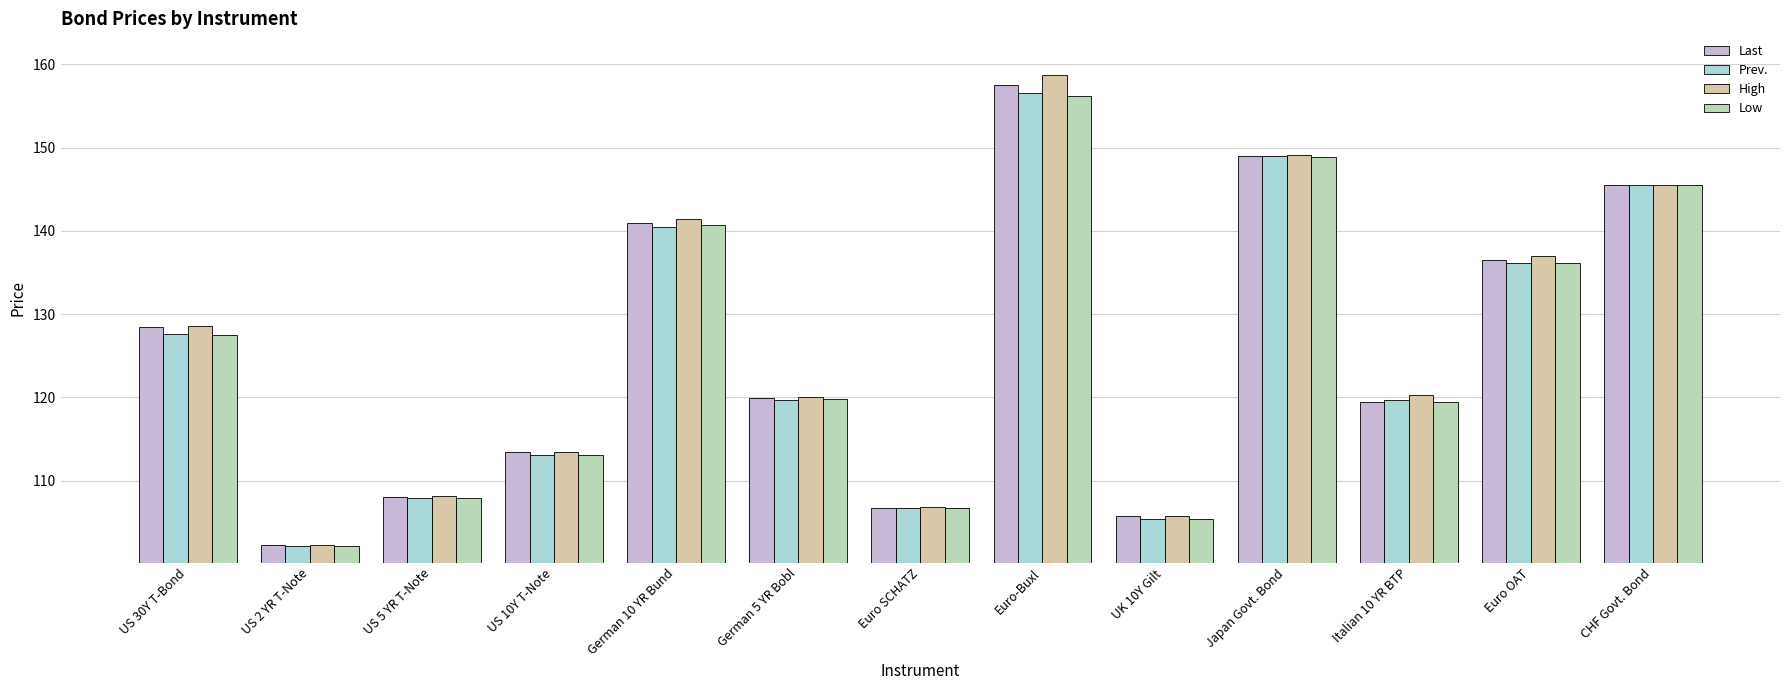

Between US 30Y T-Bond and US 10Y T-Note, which series saw the biggest shift?

High